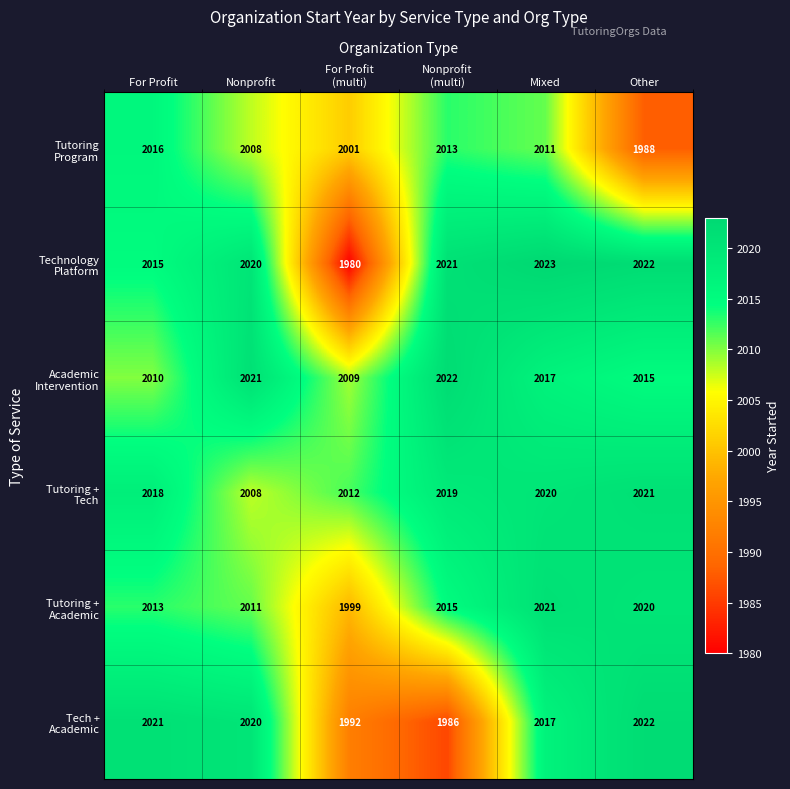

What is the spread (max minus min) of values at Other?

34